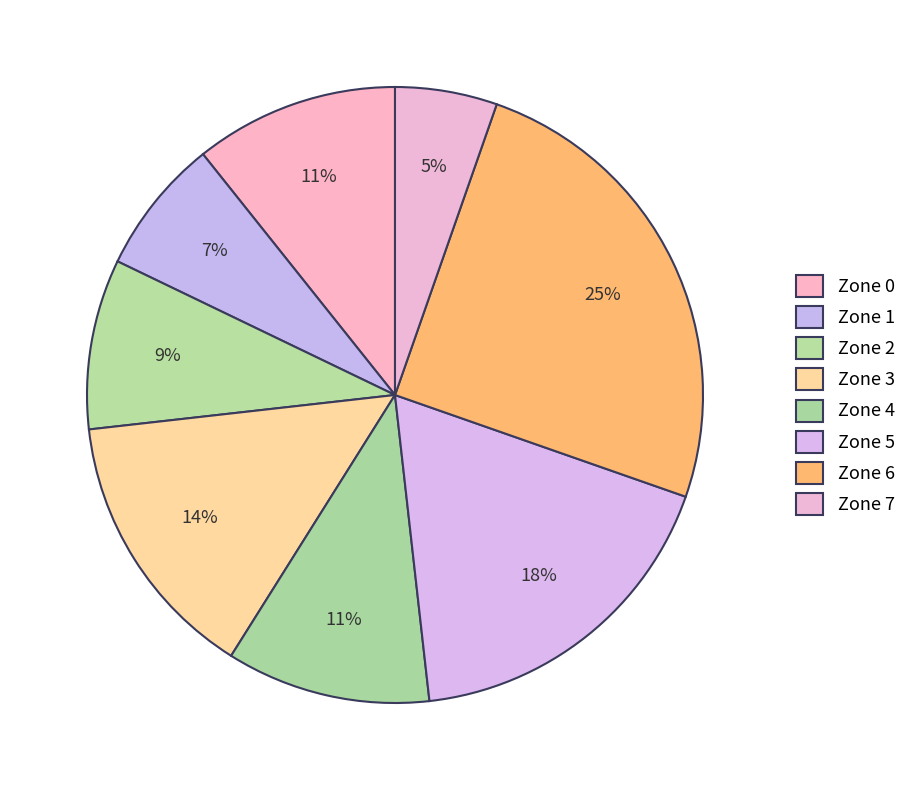

What is the total percentage of Zone 5 and Zone 2?

28.6%